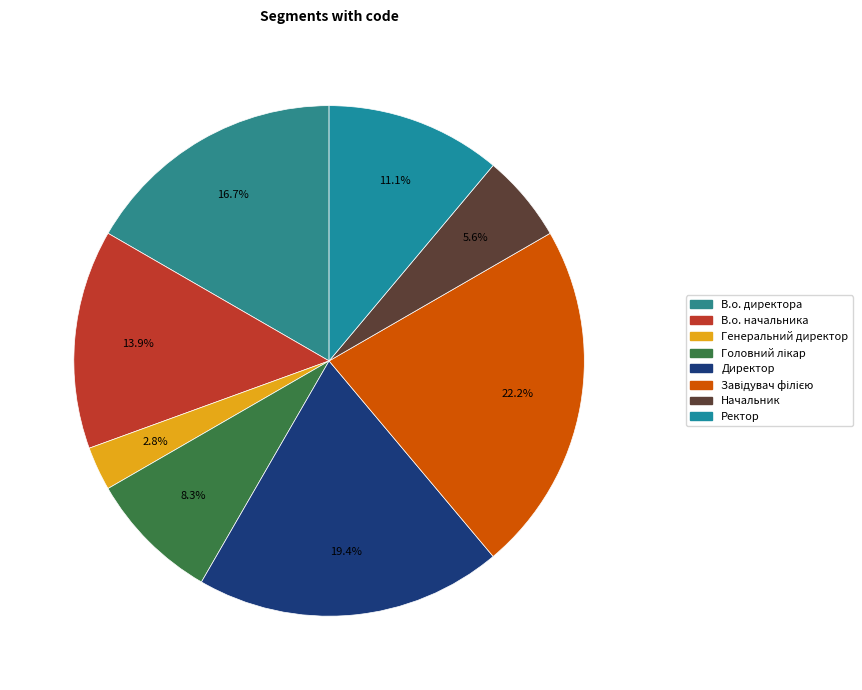

Does Головний лікар represent more than half of the total?

No